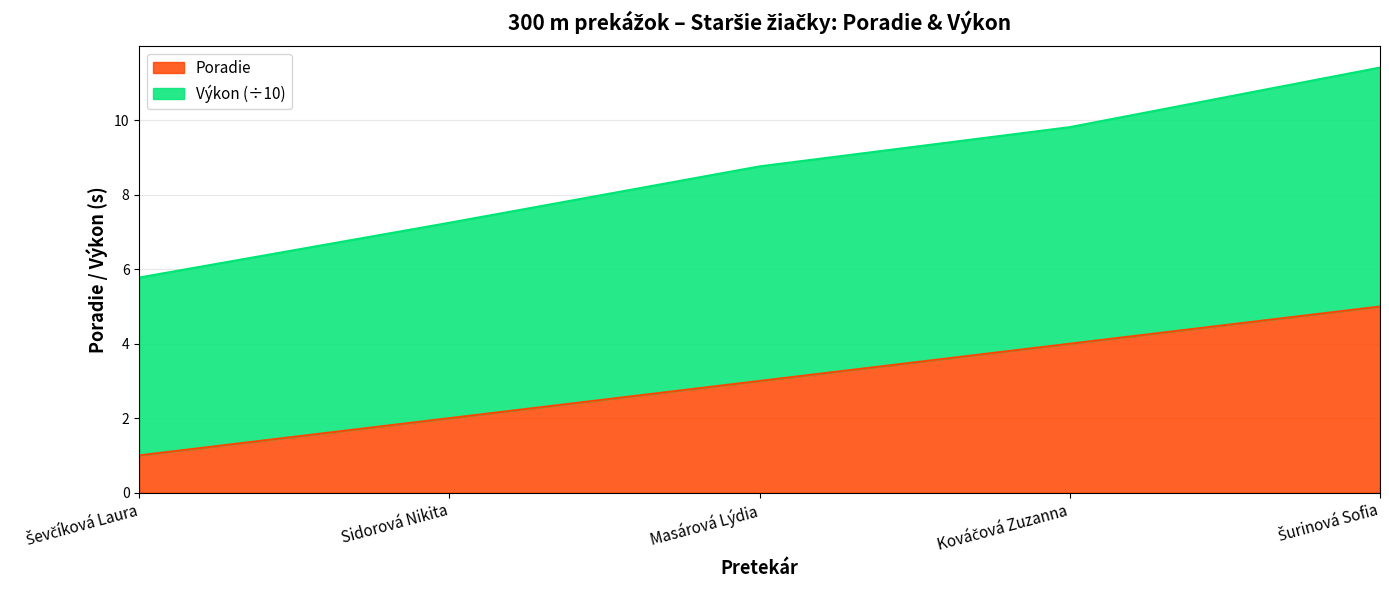

Rank the categories by Poradie value from highest to lowest.

Šurinová Sofia, Kováčová Zuzanna, Masárová Lýdia, Sidorová Nikita, Ševčíková Laura